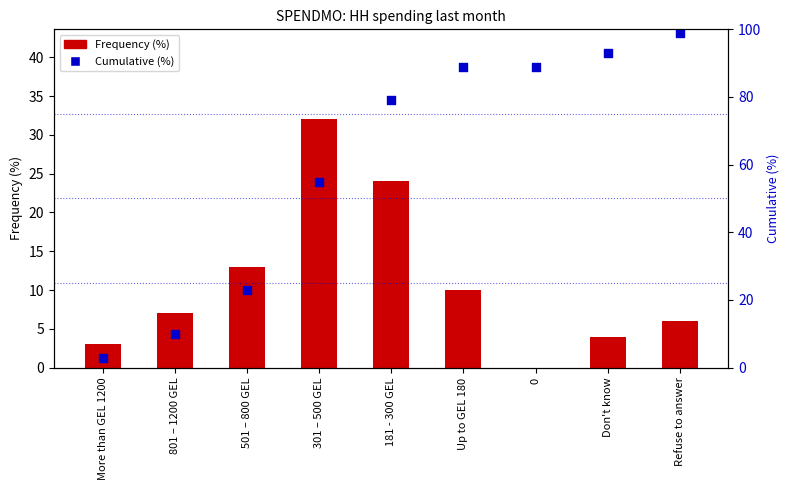

Which series contains the lowest Y value?

Frequency (%)